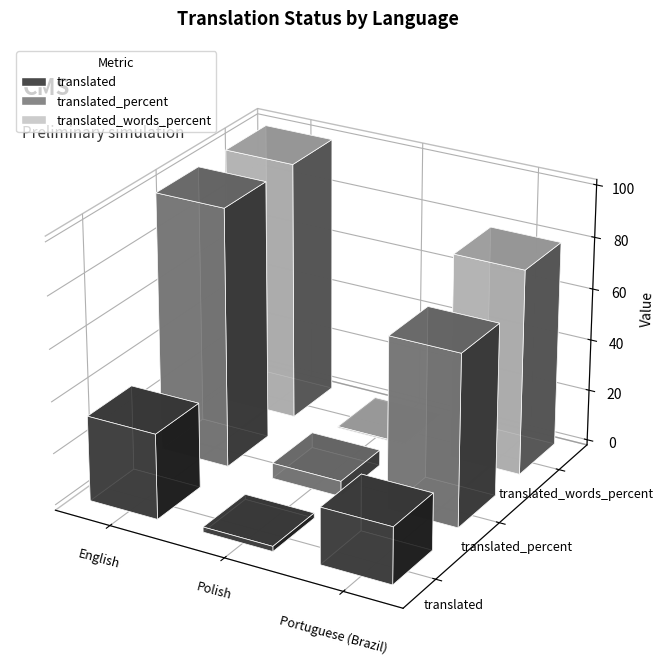

At which label is translated_words_percent closest to 50?

Portuguese (Brazil)